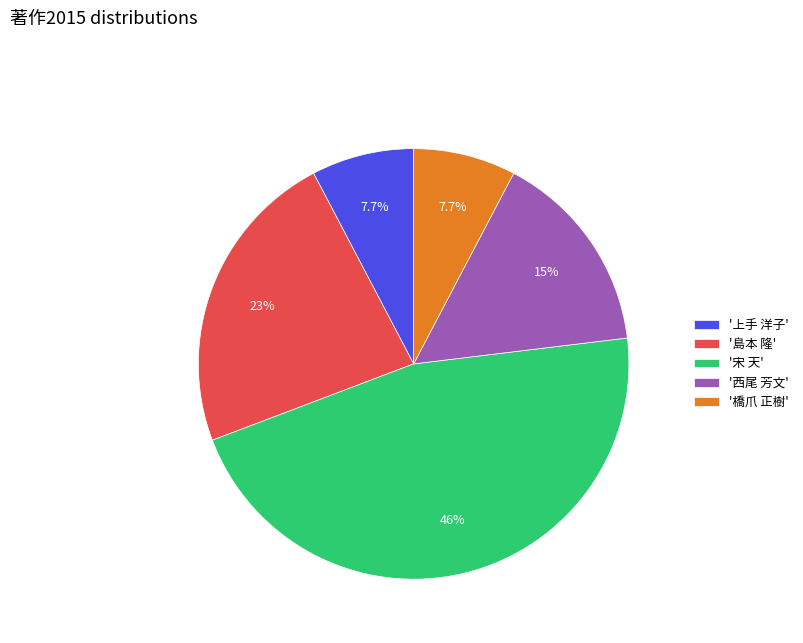

Is there any slice that represents more than half of the pie?

No